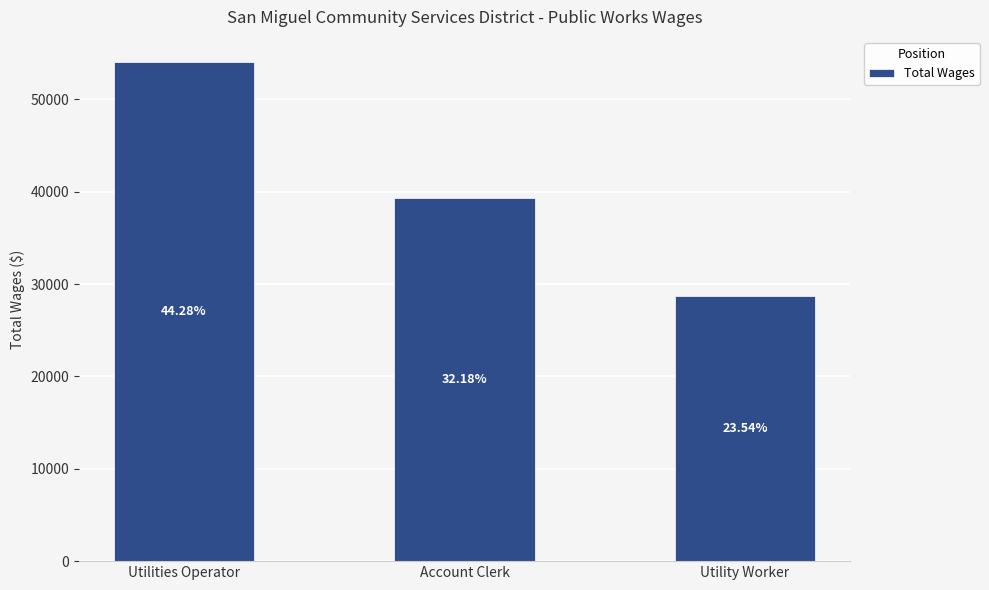

At which label is the value closest to 41398?

Account Clerk